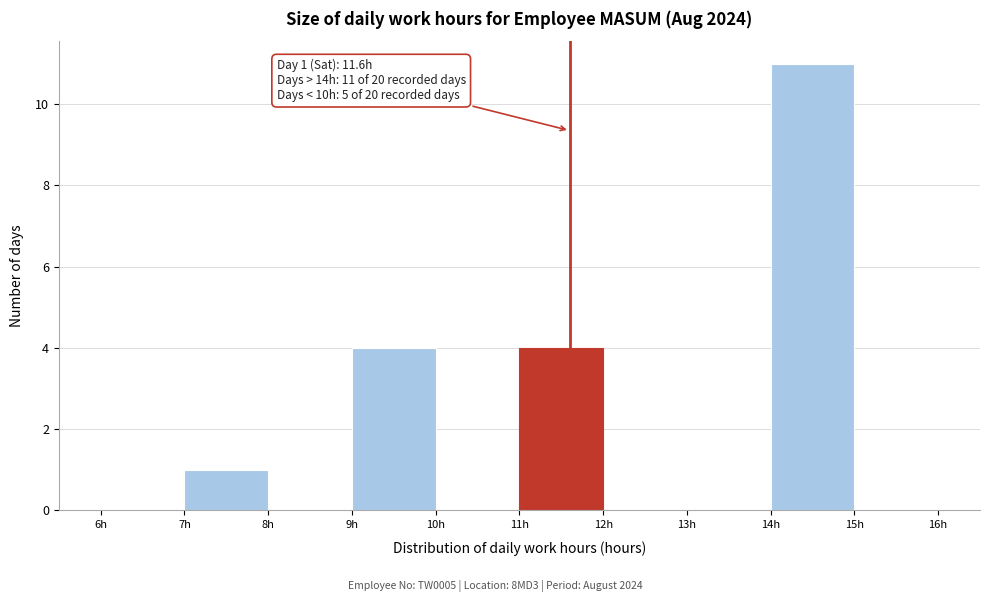

Over which range of the x-axis is the bar tallest?

14 to 15